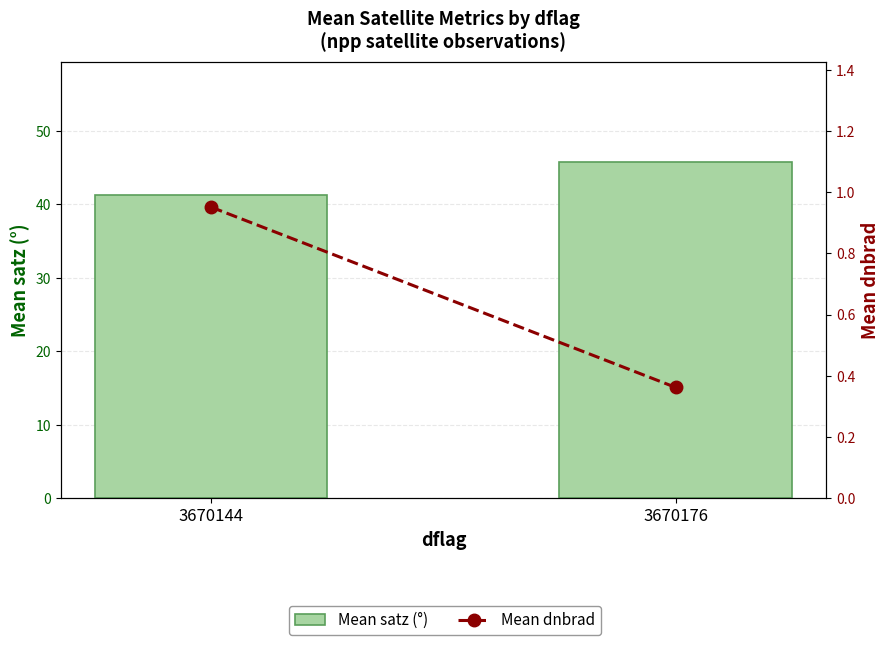

What are all the series names shown in the legend?

Mean satz (°), Mean dnbrad